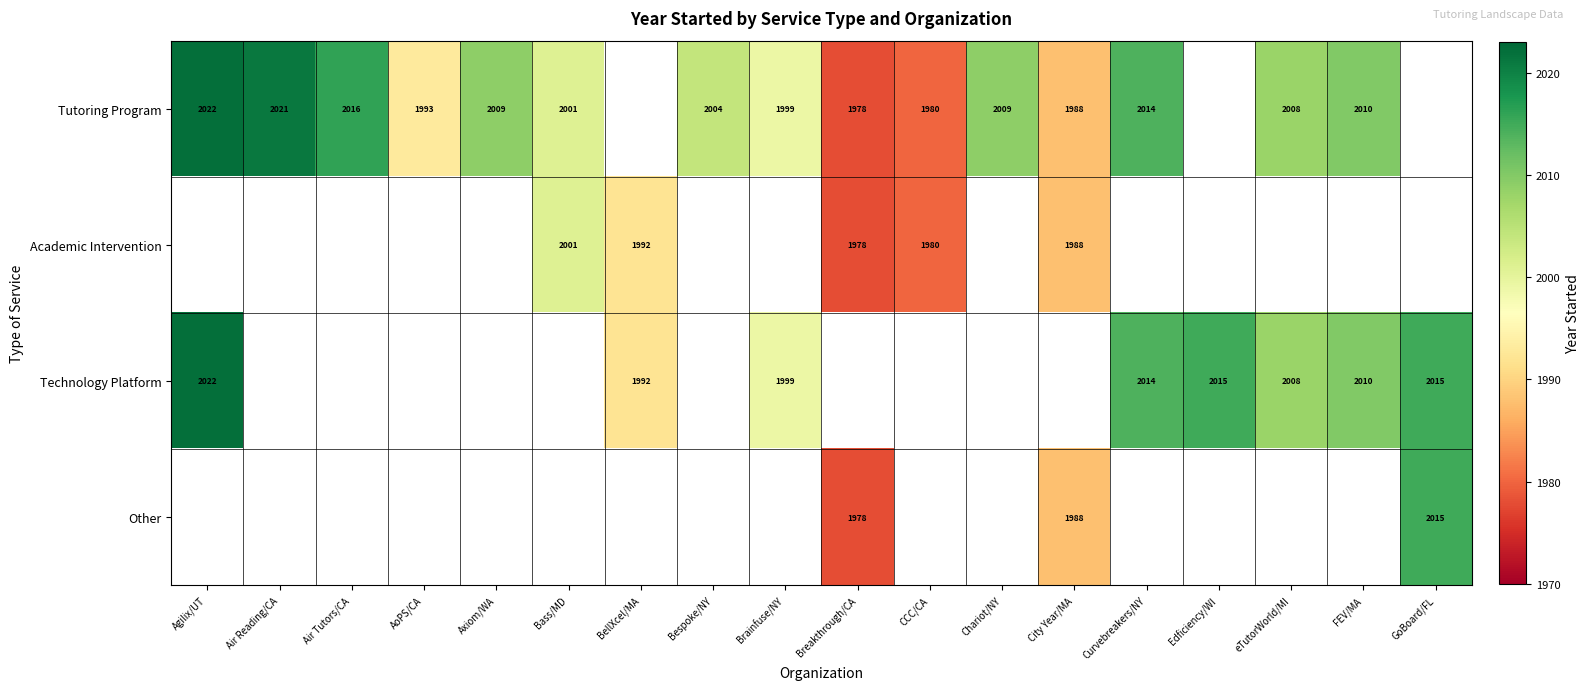

Between AoPS/CA and Agilix/UT, which is larger?

Agilix/UT